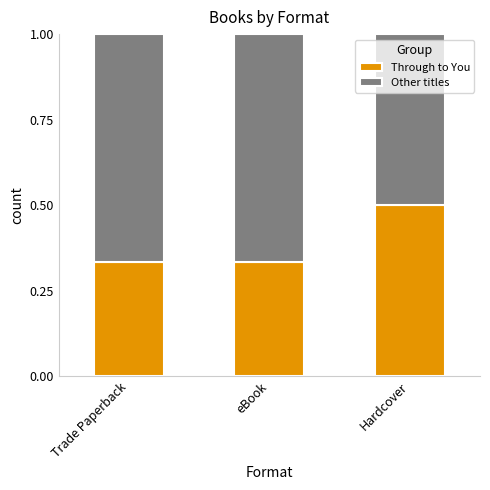

What is the average value of the Through to You series?

0.4